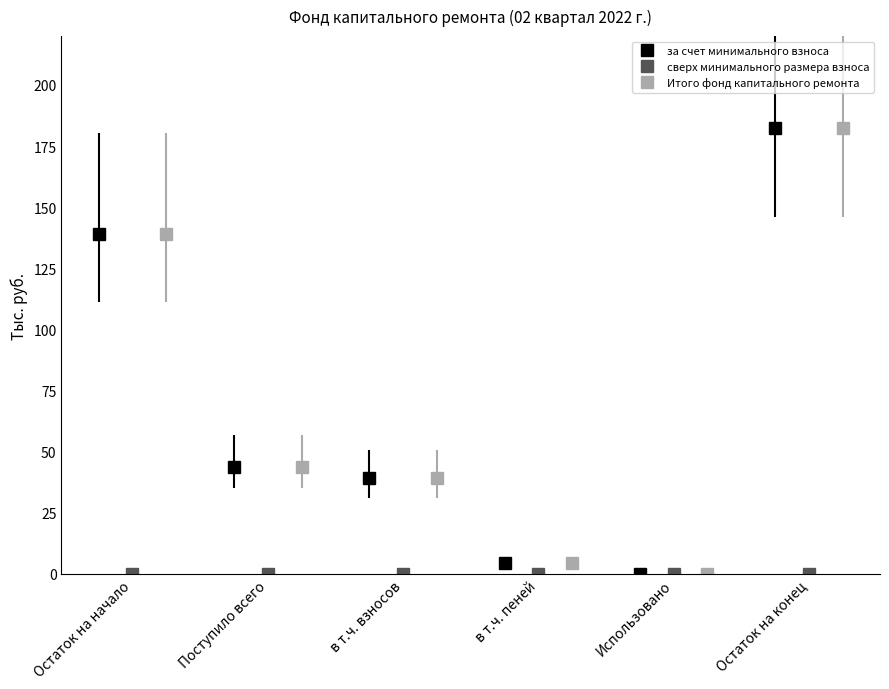

What is the value of the за счет минимального взноса point at the 2nd from the left?

43.7